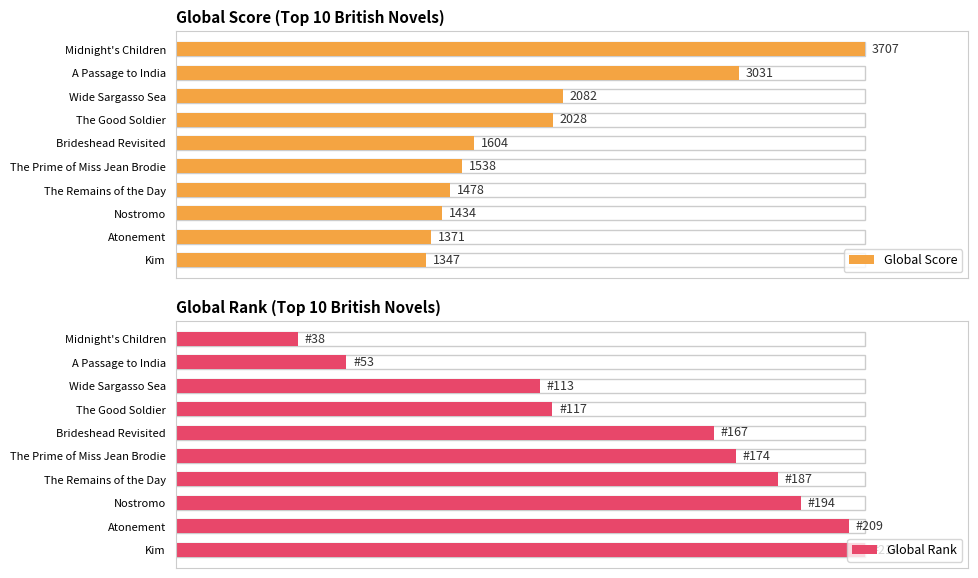

Which series has the widest spread of values?

Global Rank